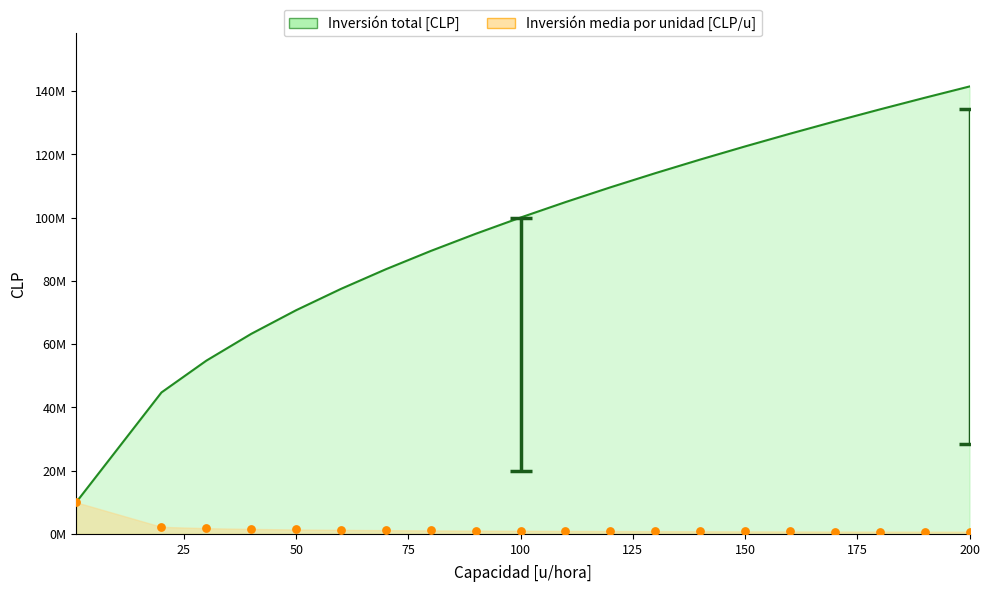

At which category is the sum across all series the highest?

200